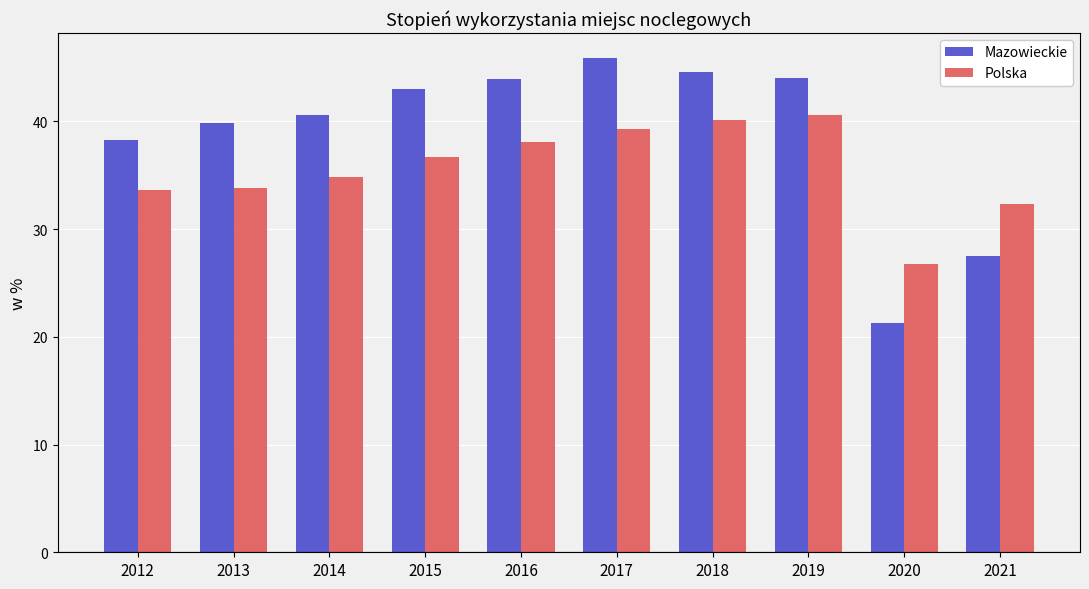

At which label does Polska first exceed 36?

2015